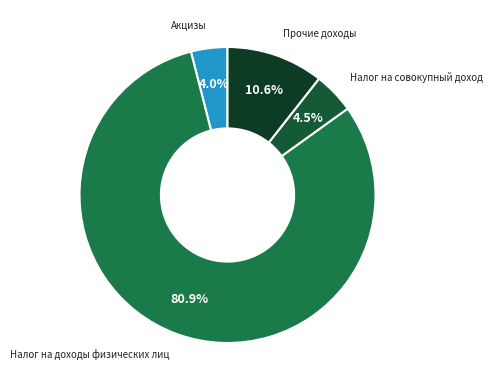

To the nearest percent, what is the combined percentage of Акцизы and Налог на доходы физических лиц?

85%